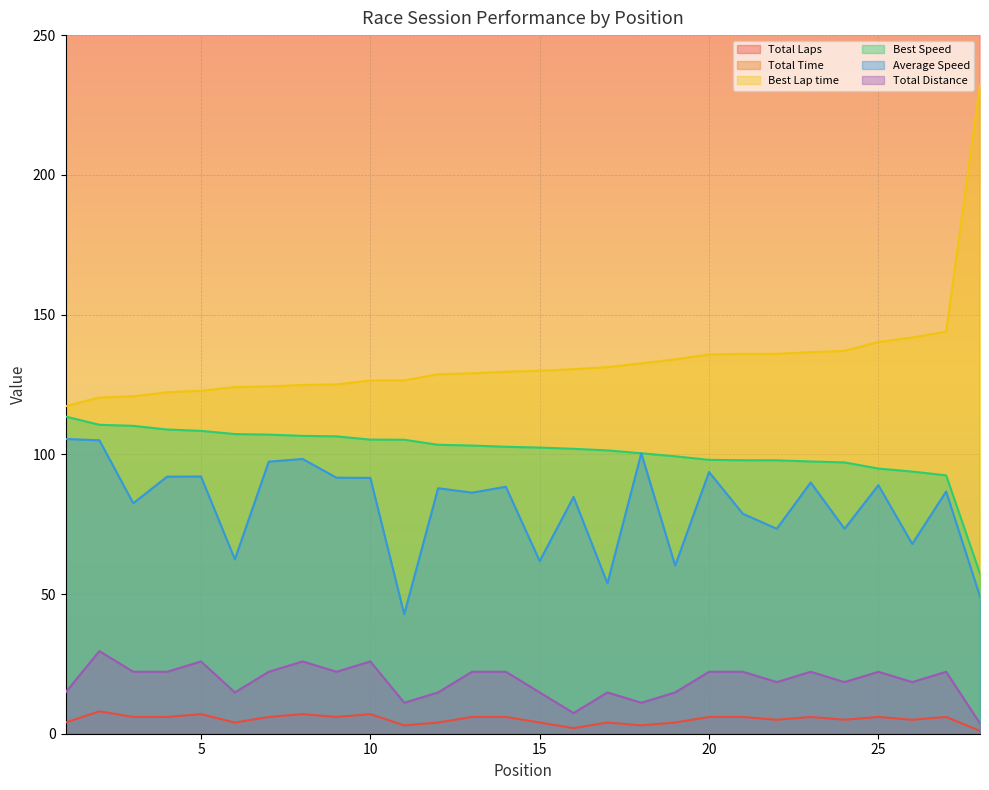

What is the average value of the Total Laps series?

5.1